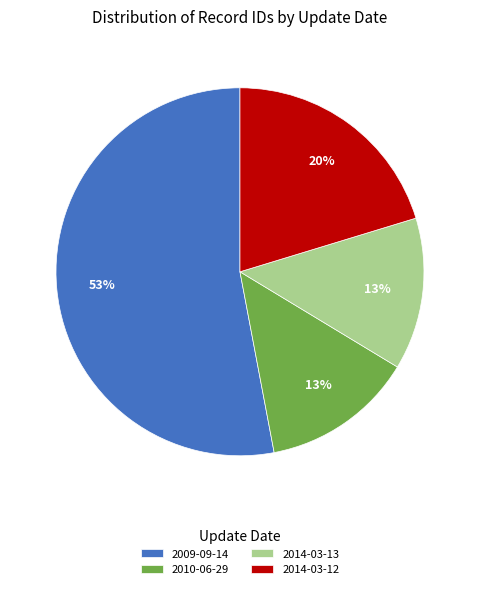

Is the sum of 2009-09-14 and 2010-06-29 greater than half?

Yes